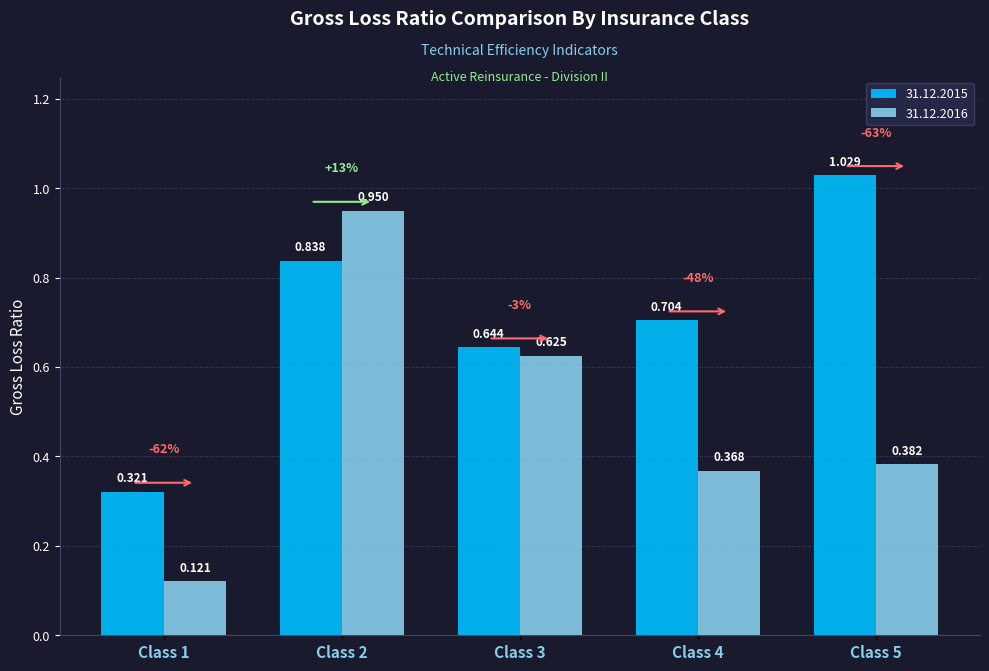

Is the value of 31.12.2016 at Class 5 greater than the value of 31.12.2015 at Class 1?

Yes